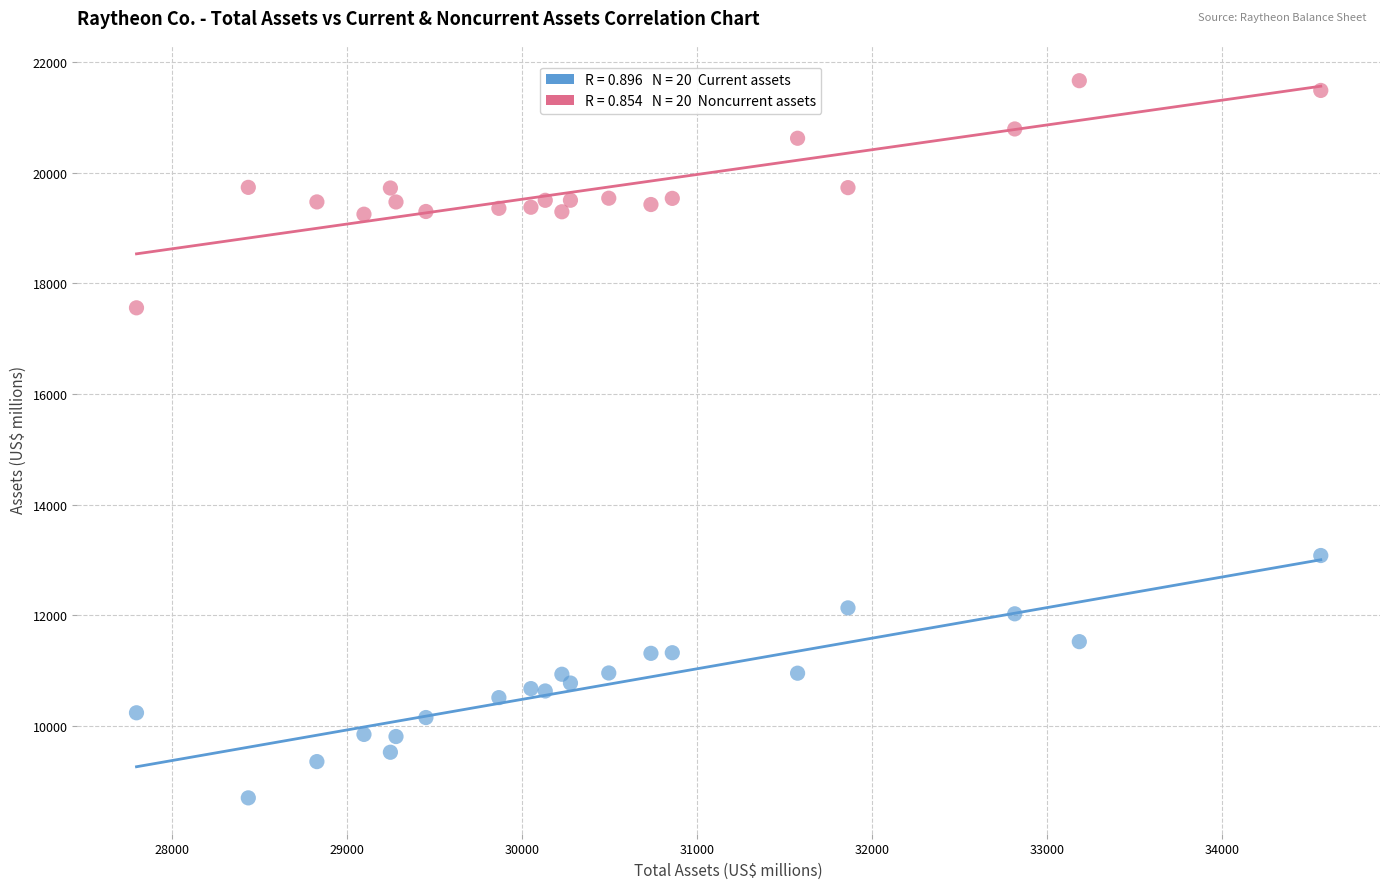

Across all series, what Y value is closest to 15182?

13082